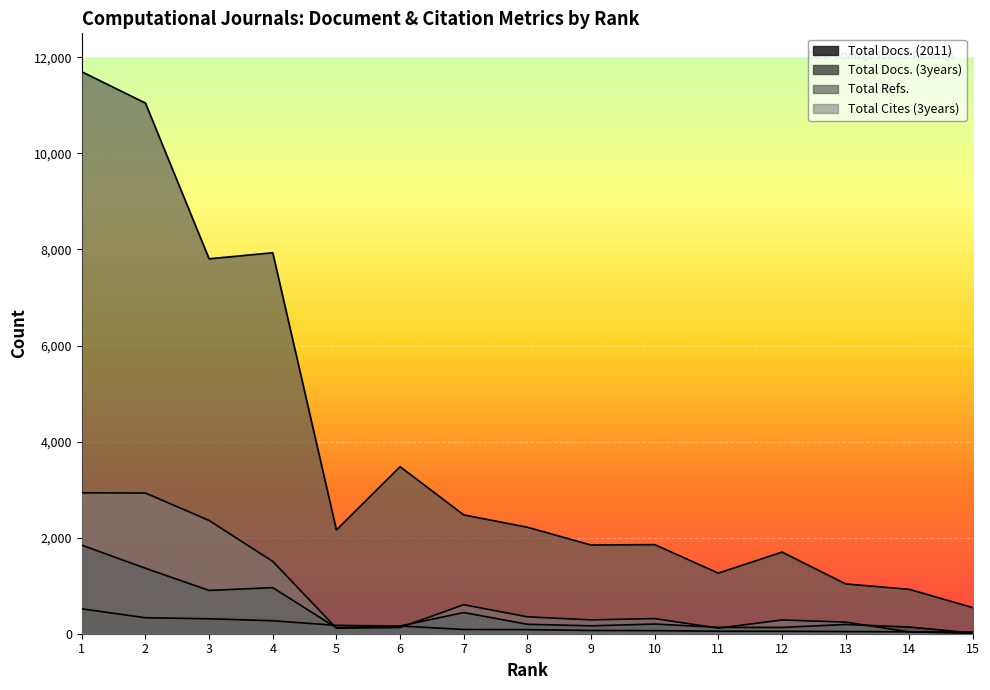

Which has a higher value, 14 or 9?

9